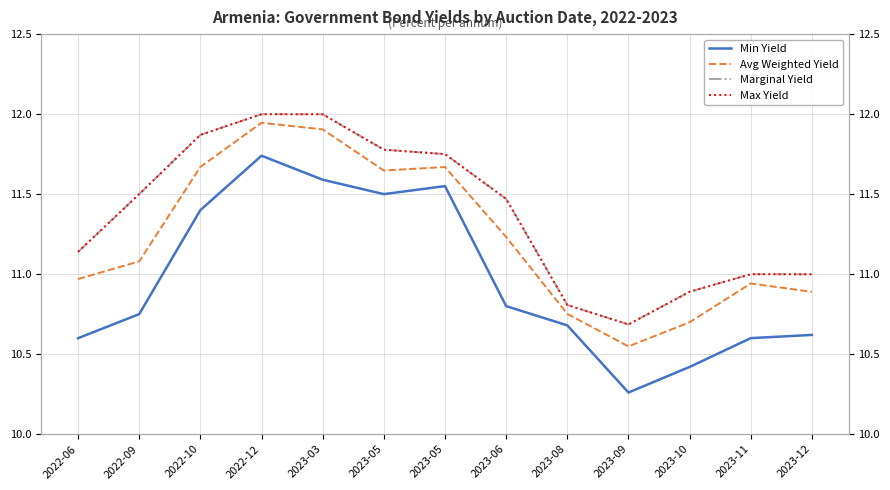

What is the sum of the Min Yield values at 2023-05 and 2023-06?

22.3